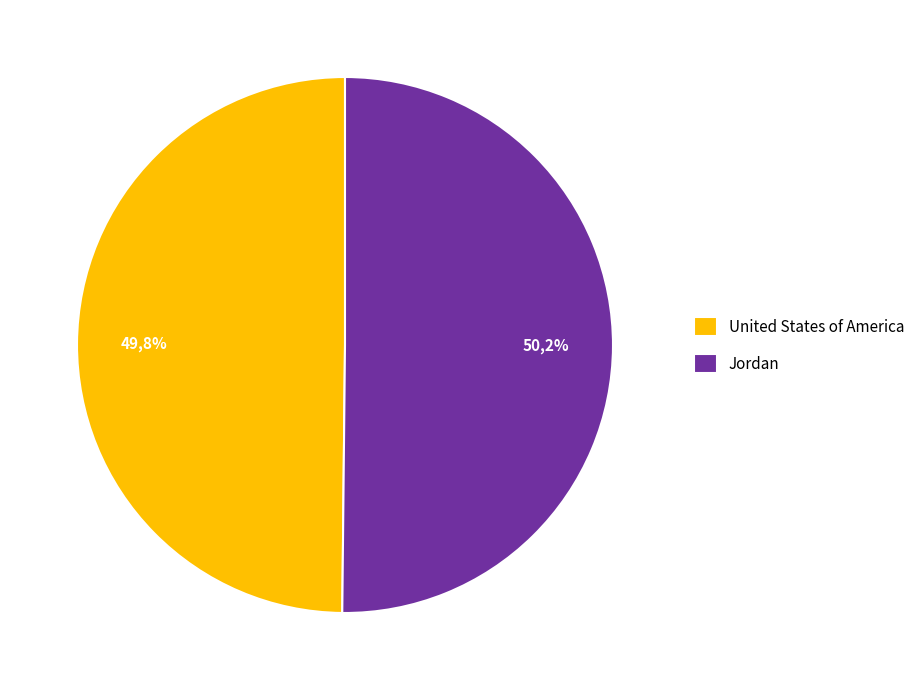

What is the smallest slice in the pie chart?

United States of America